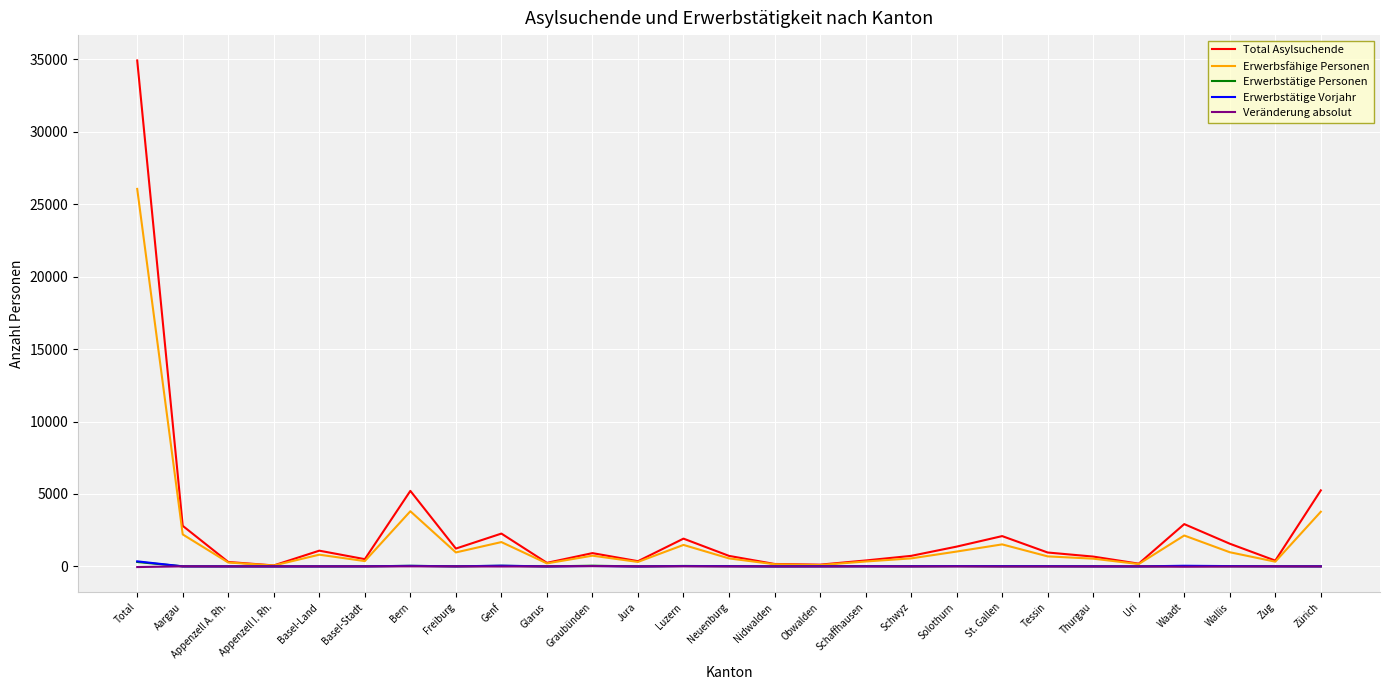

Is the value of Erwerbstätige Vorjahr at Total greater than the value of Veränderung absolut at Uri?

Yes